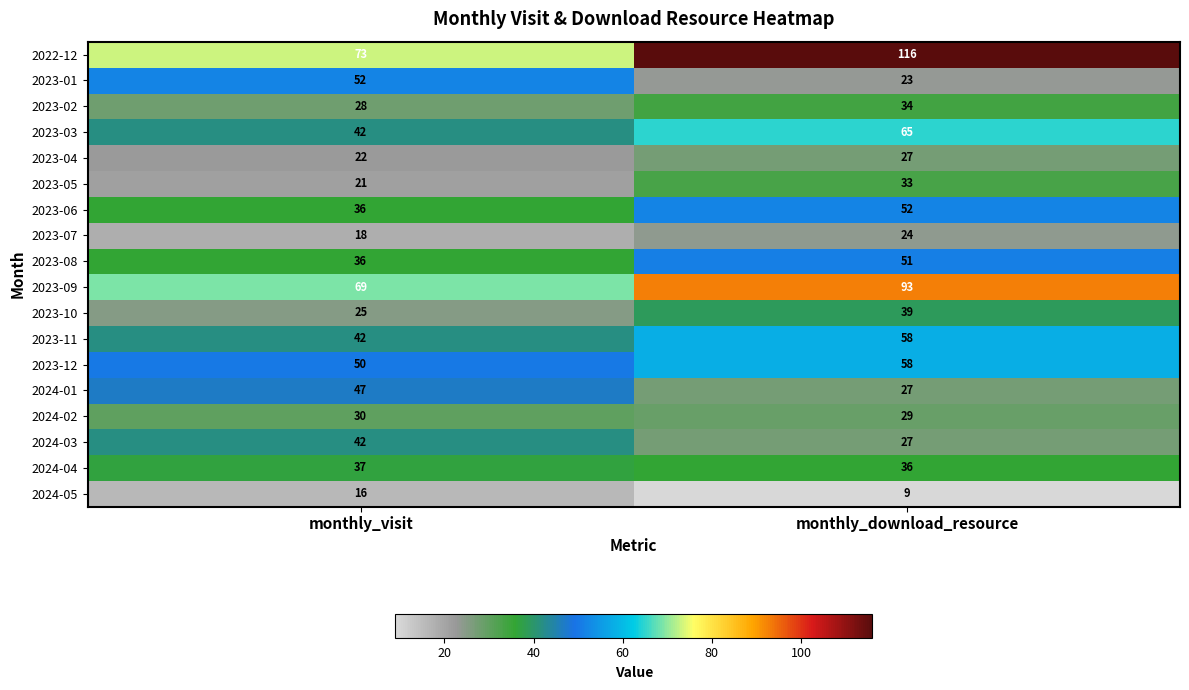

How many categories are shown in the chart?

2